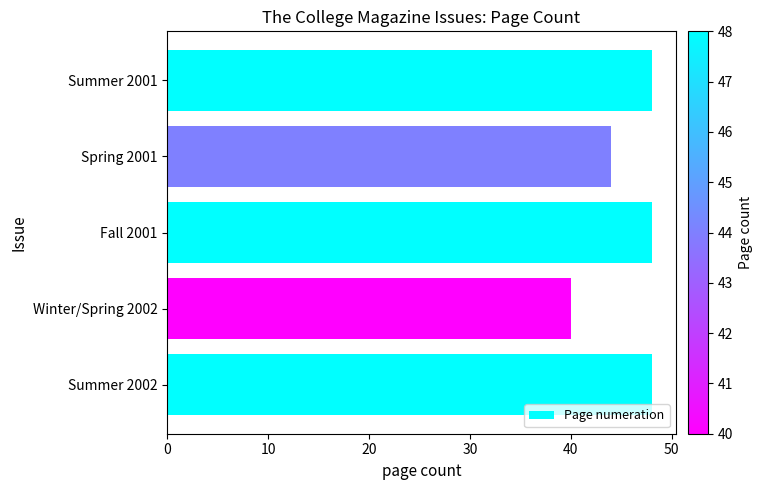

Where is the data nearest to the value 44?

Spring 2001